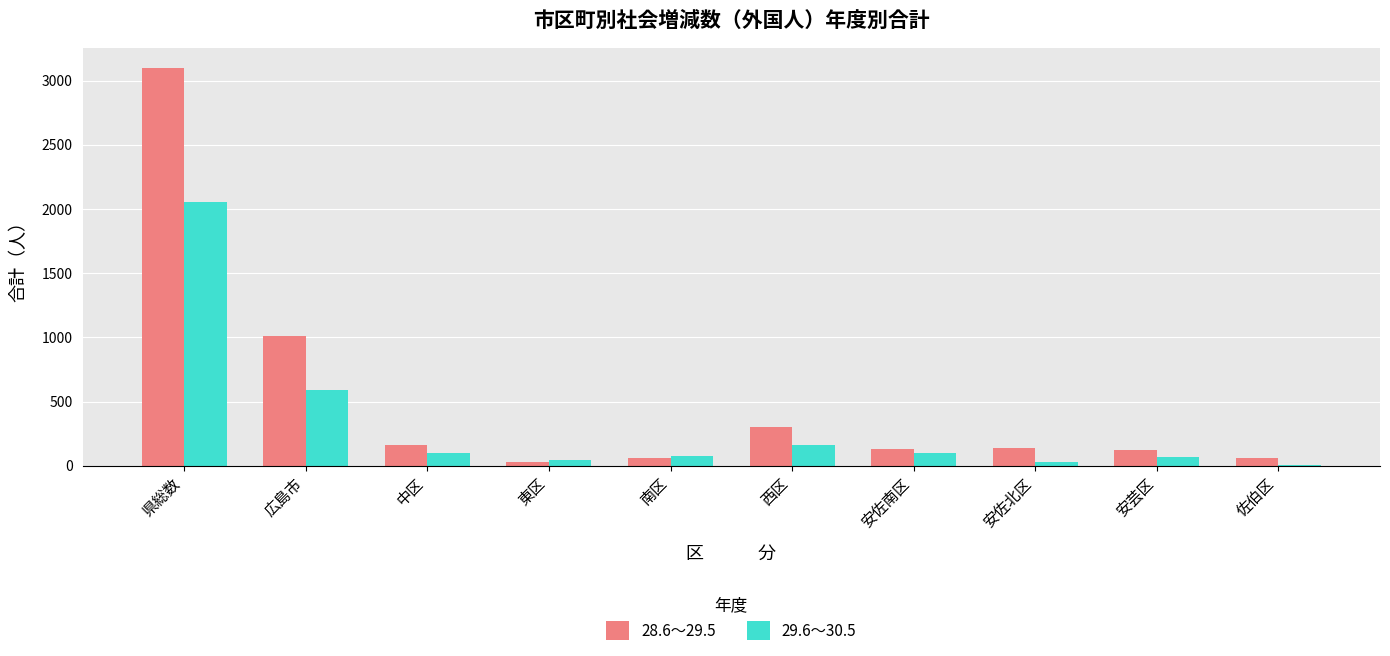

Does the chart contain stacked bars?

No